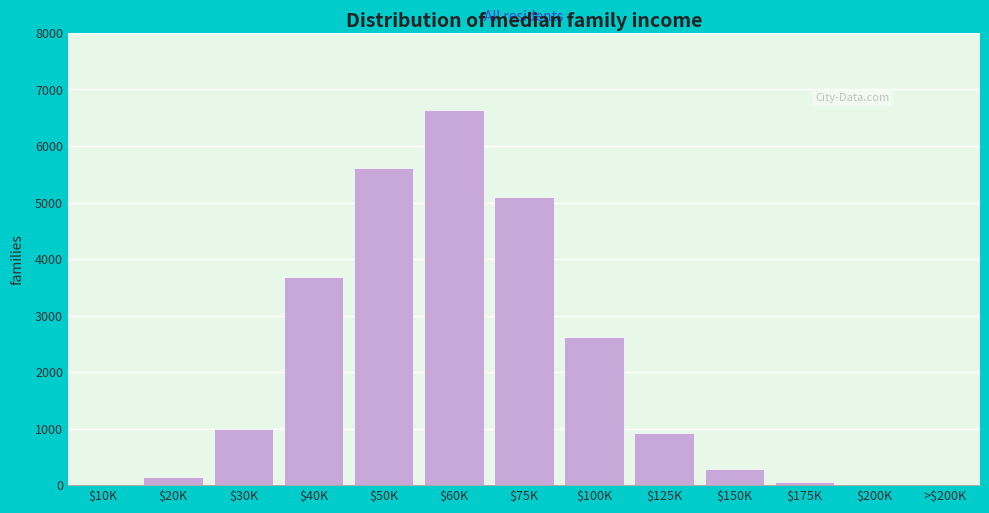

What is the sum of all values?

26042